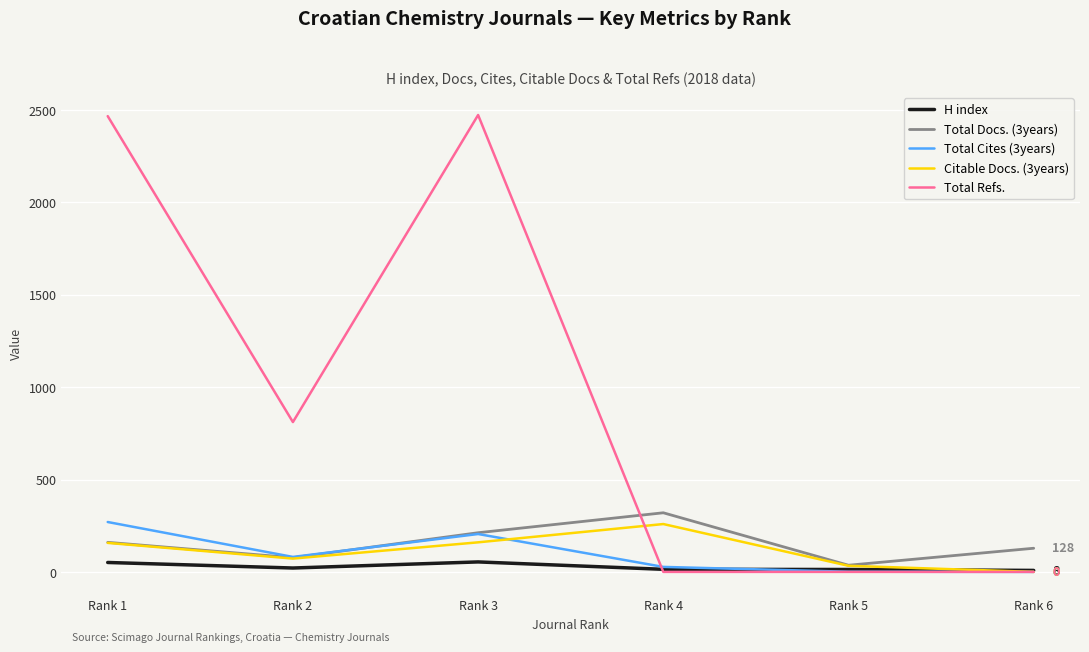

Which category has the highest value in the Total Docs. (3years) series?

Rank 4